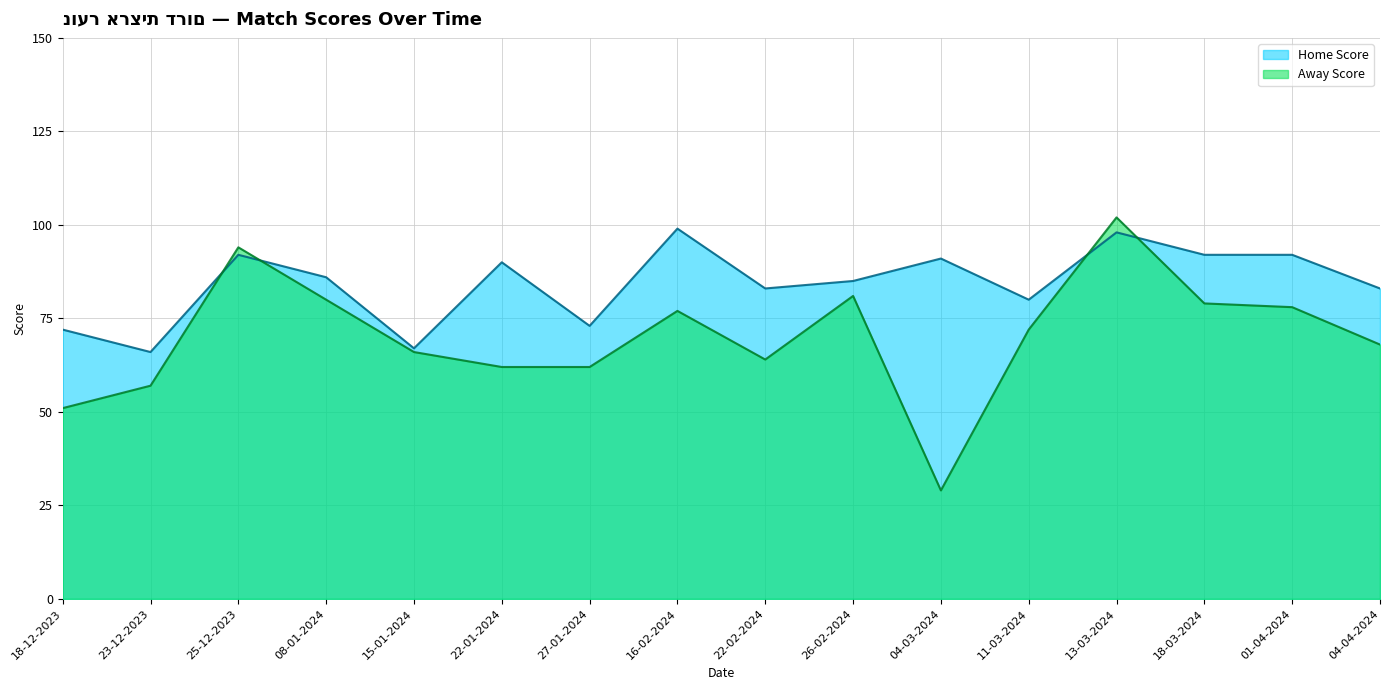

What is the sum of all Away Score values?

1122